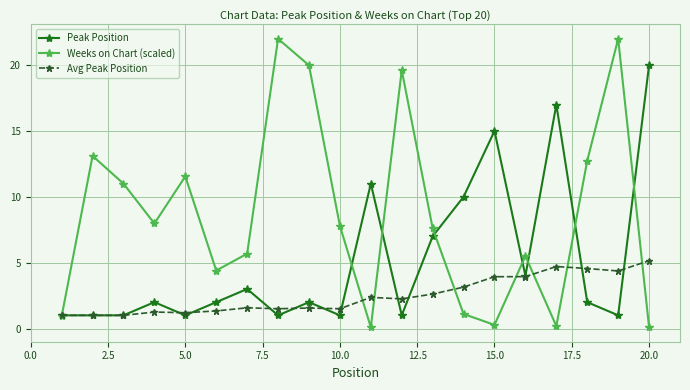

Which series has the largest total across all categories?

Weeks on Chart (scaled)